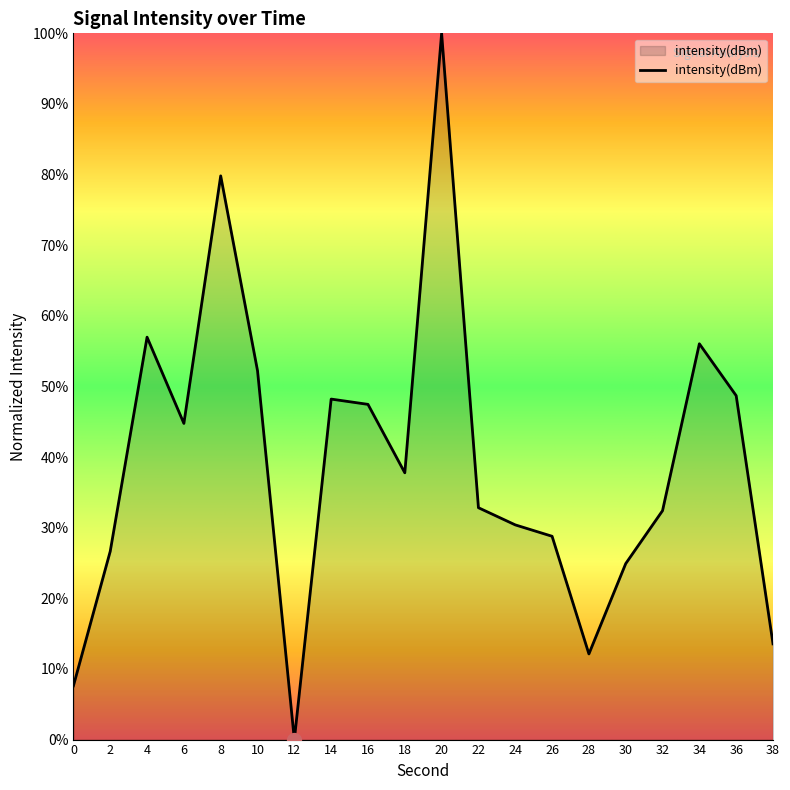

How many series are shown in this chart?

1